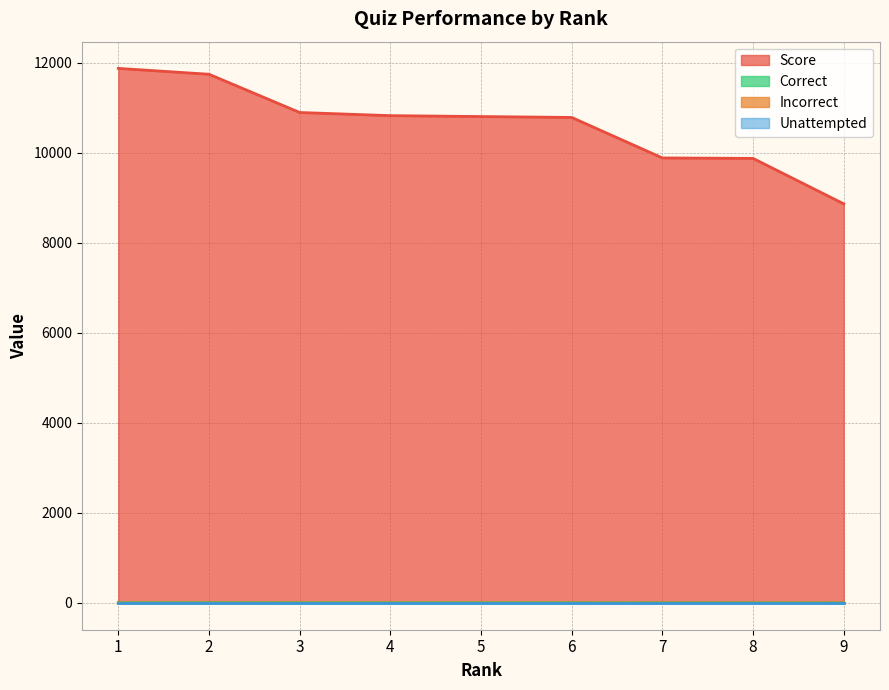

How many values in the Incorrect series are below 2?

2